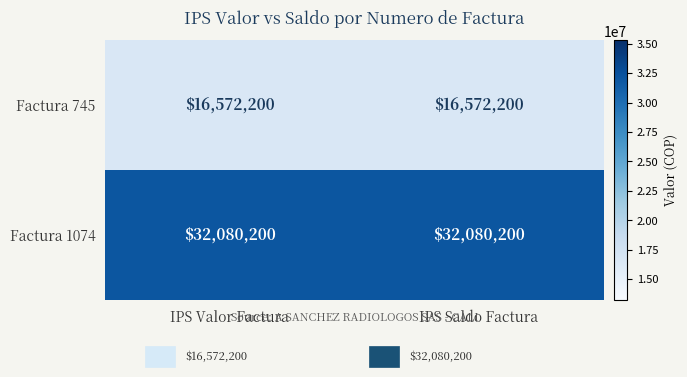

What is the total value across all series at IPS Saldo Factura?

48652400